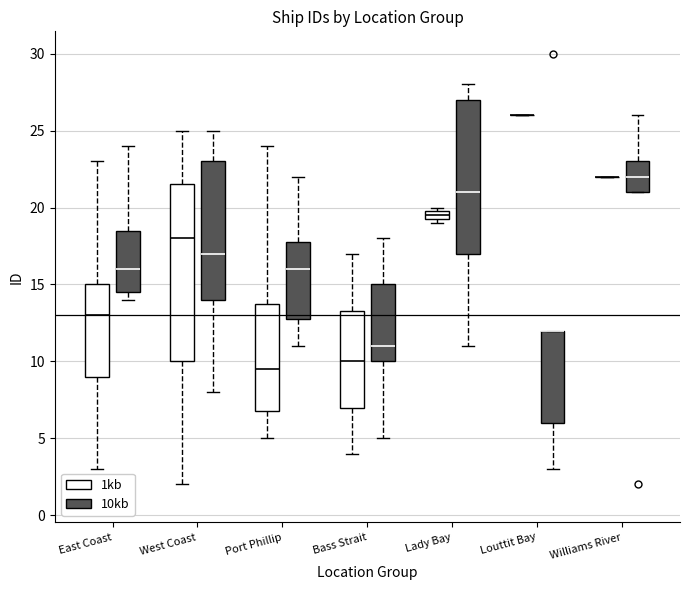

Comparing the boxes themselves (not the whiskers), which one is the tallest?

West Coast (1kb)